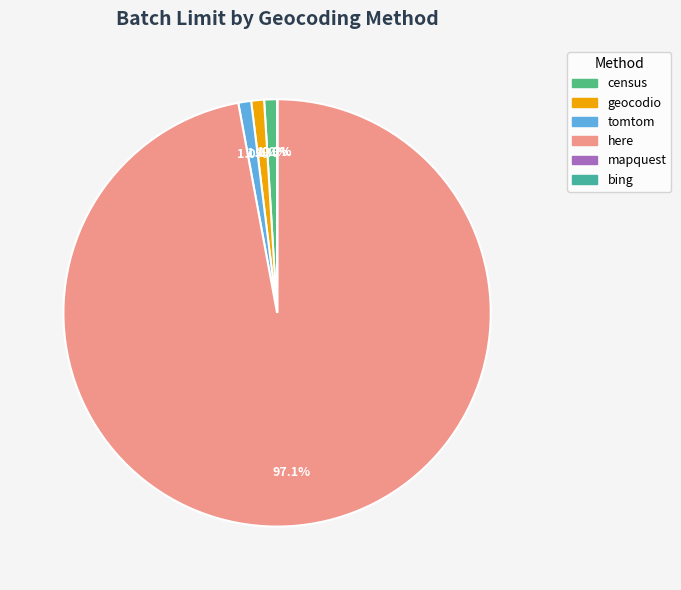

What portion of the pie excludes tomtom?

99.0%